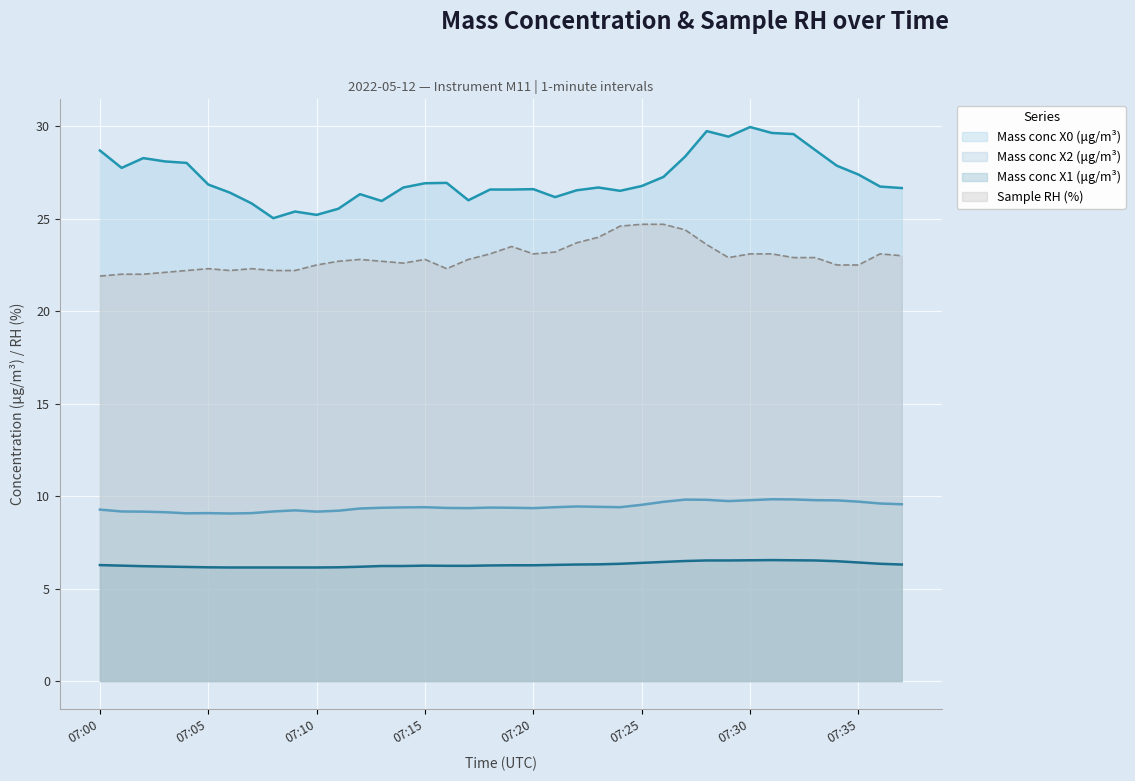

True or false: Sample RH (%) has more than 0 interior local peaks.

True